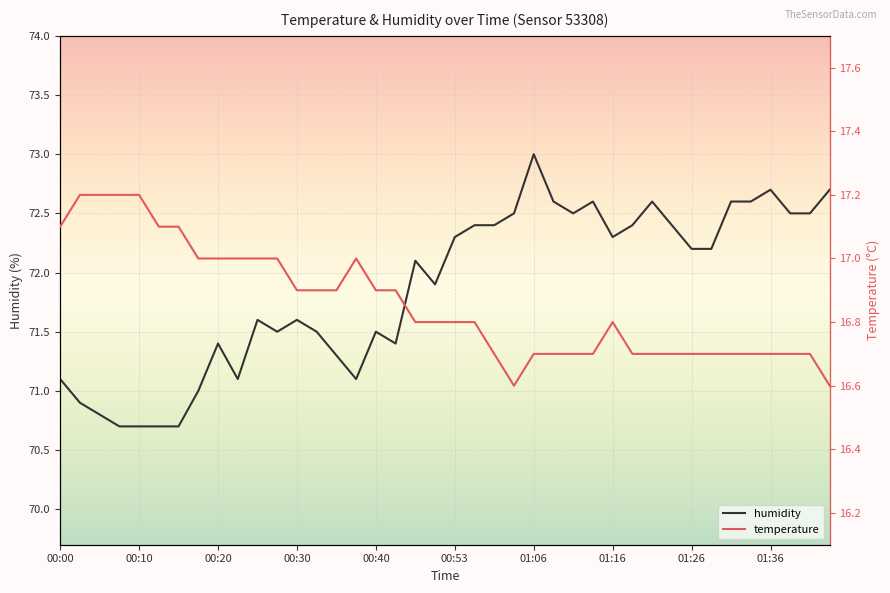

At which category does temperature reach its first local valley?

23